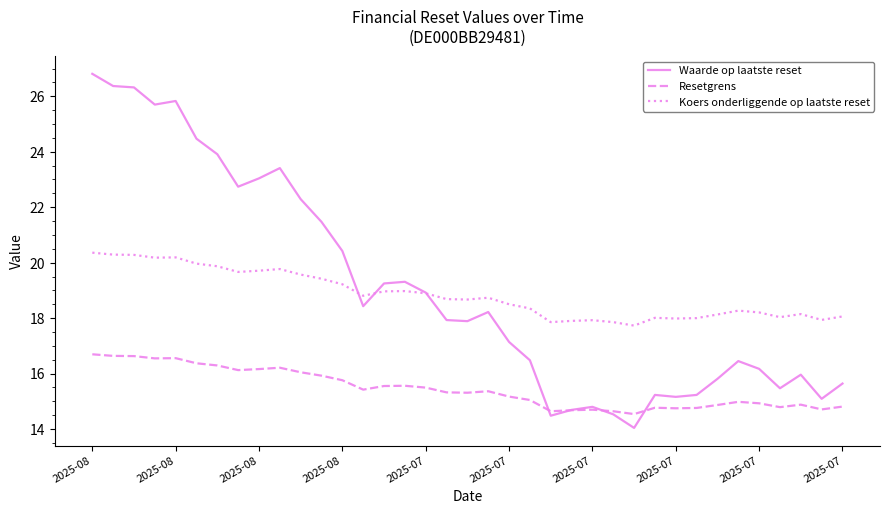

What is the minimum value for Resetgrens?

14.5